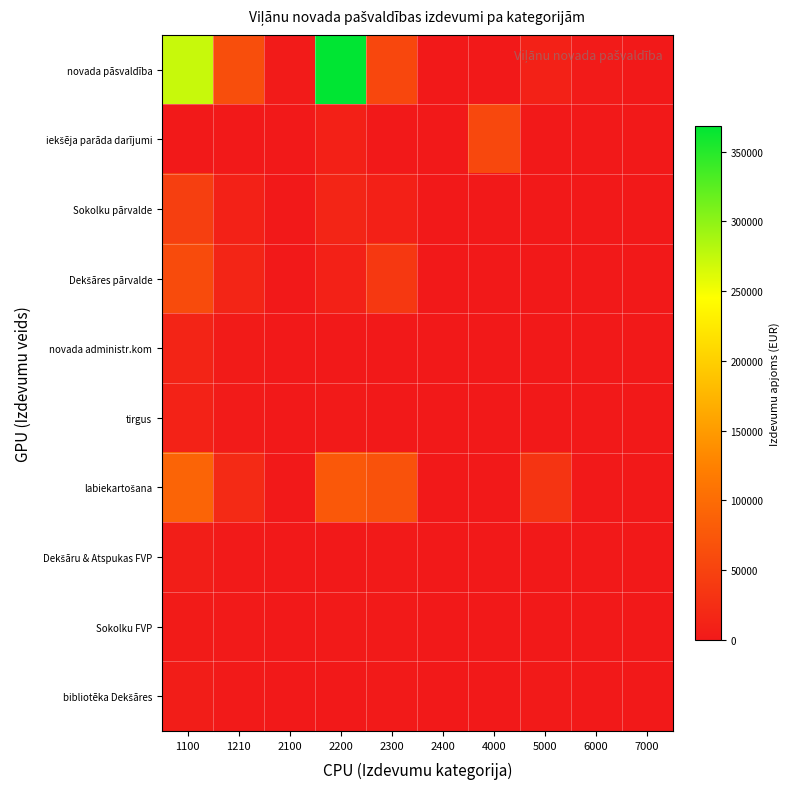

Which series has the largest total across all categories?

novada pāsvaldība